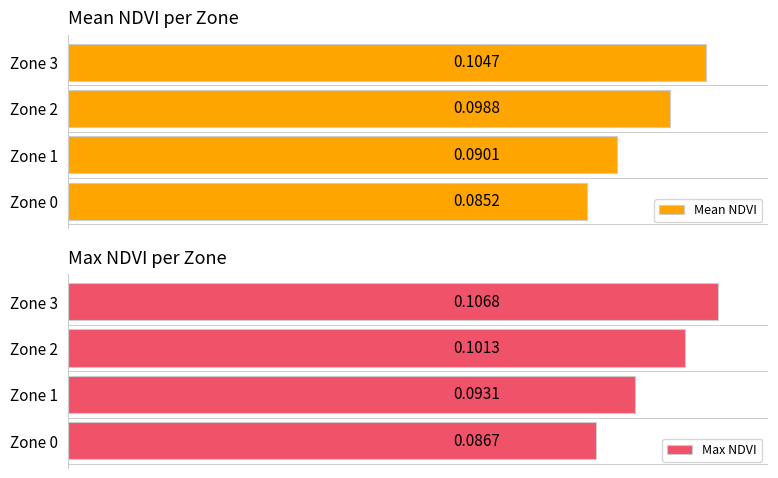

Is the value of Max NDVI at Zone 0 greater than the value of Mean NDVI at Zone 2?

No